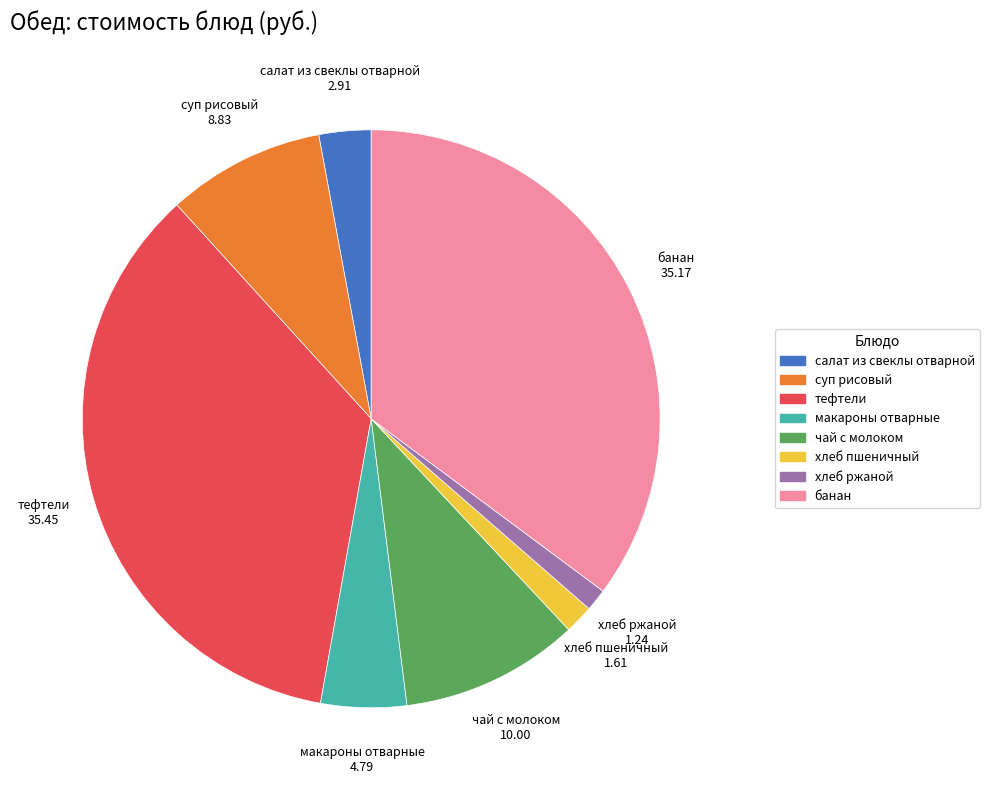

Does тефтели represent more than half of the total?

No